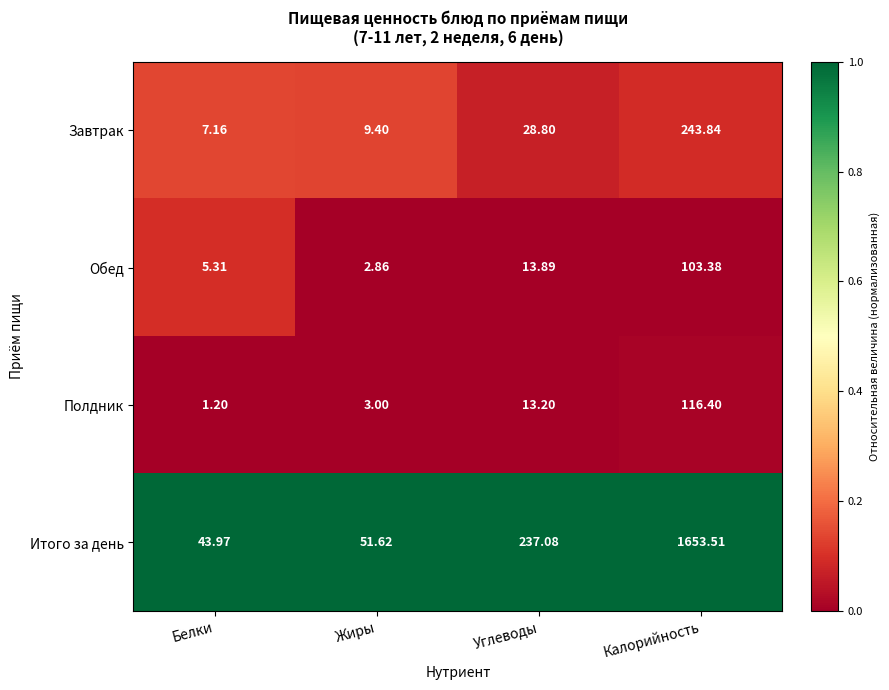

Which series has the widest spread of values?

Итого за день